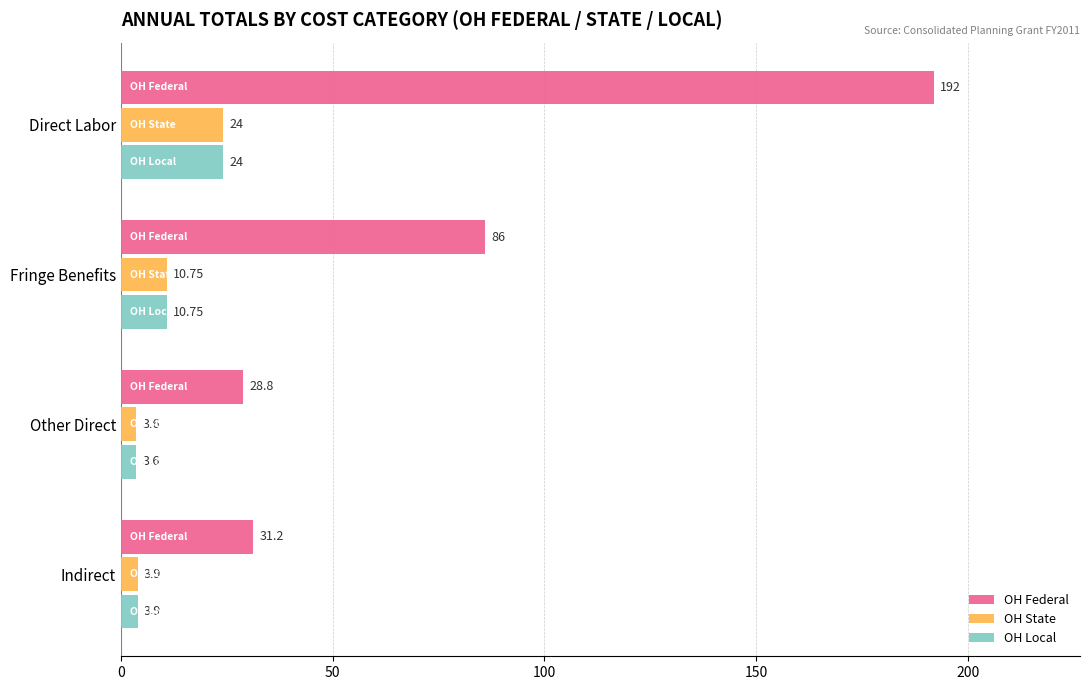

Which series has the largest total across all categories?

OH Federal